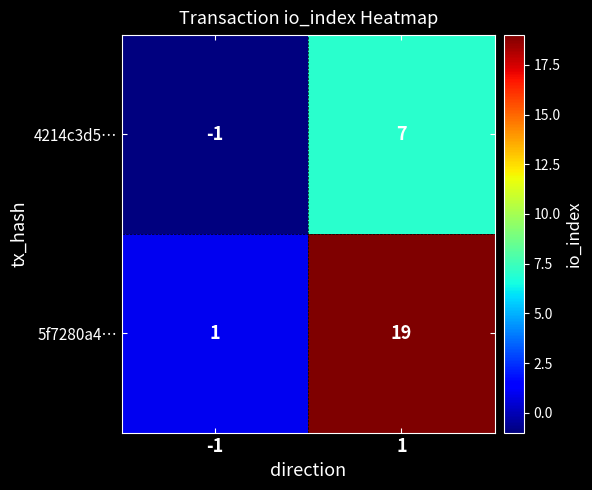

Is it true that 5f7280a4… equals 0 at -1?

False